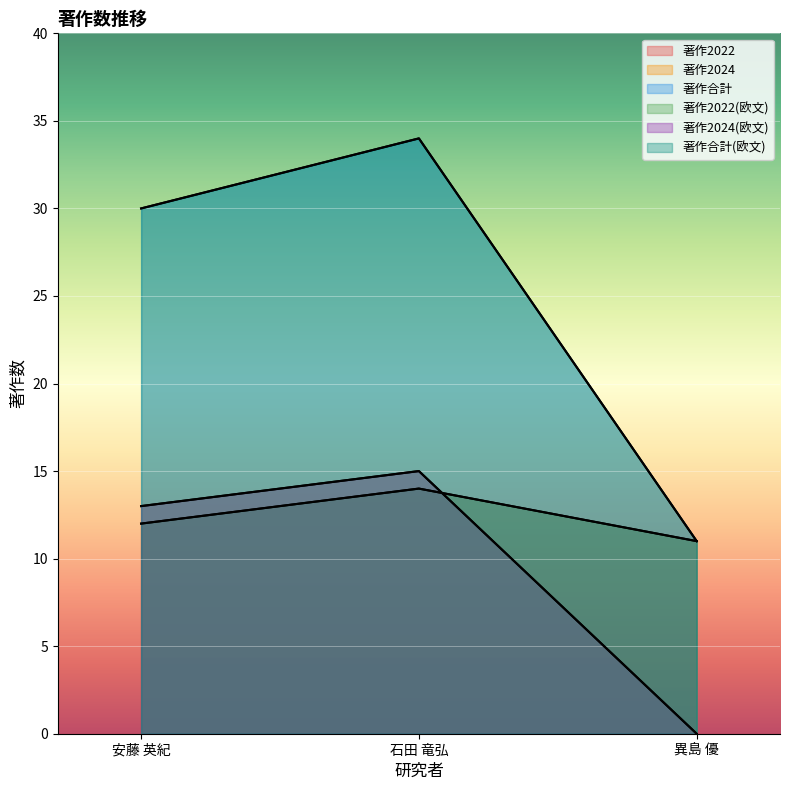

Which series has the largest total across all categories?

著作合計